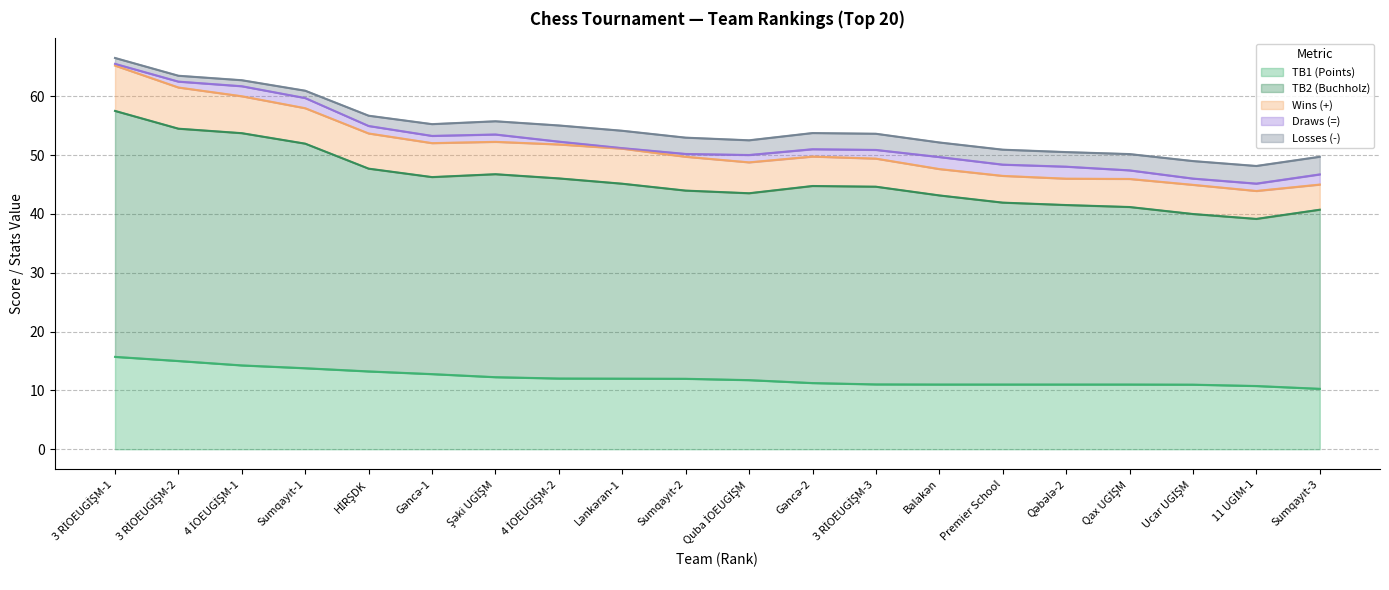

Is it true that TB1 (Points) equals 6.7 at Gəncə-1?

False